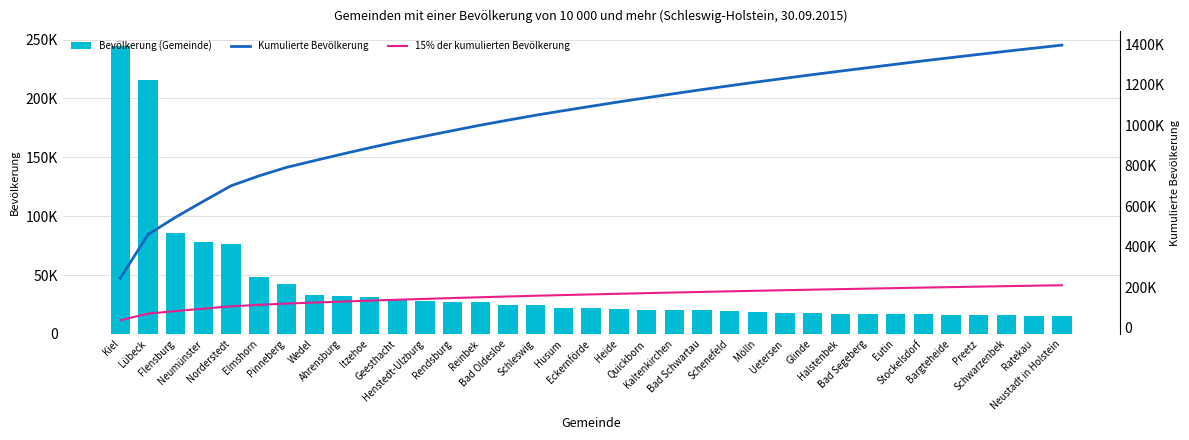

Which series has the widest spread of values?

Kumulierte Bevölkerung